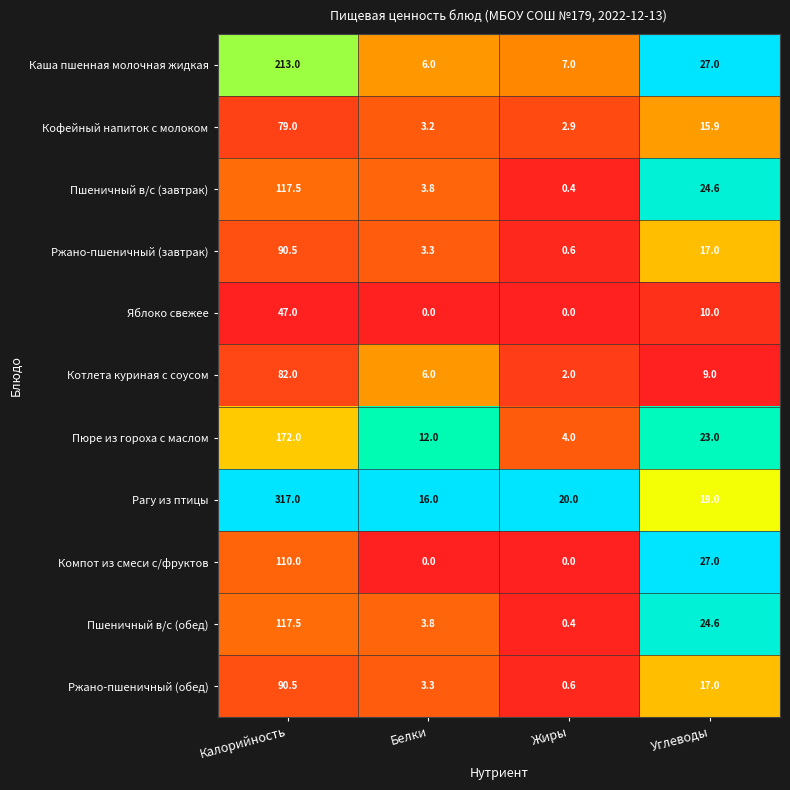

What is the average value of the Пюре из гороха с маслом series?

52.8